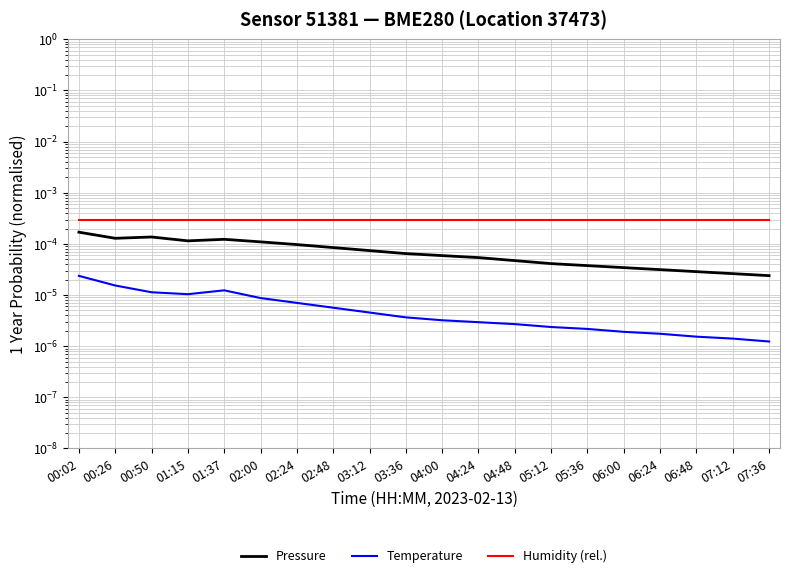

What is the label of the 6th point from the left?

02:00